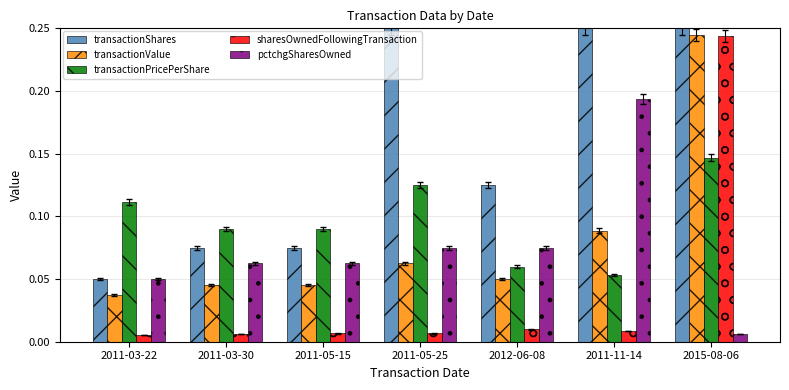

Which series has the largest total across all categories?

transactionShares